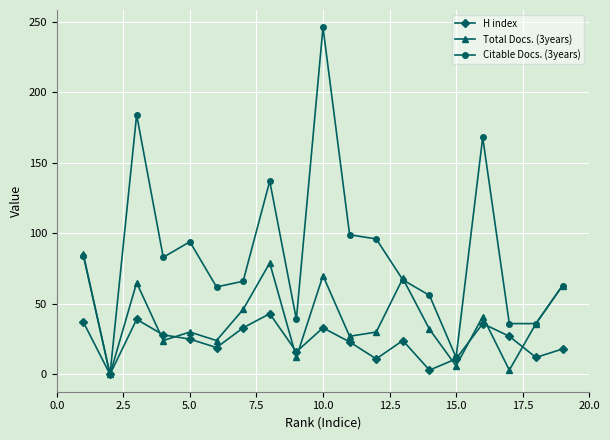

True or false: H index and Total Docs. (3years) intersect in this chart.

True